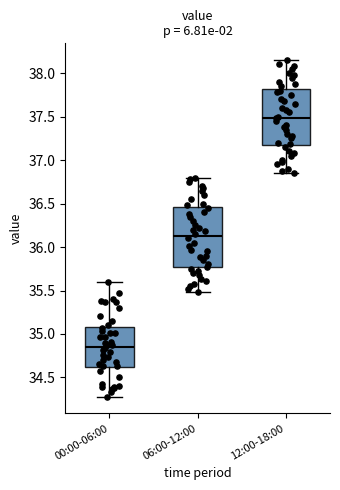

Which box has the lowest median line?

00:00-06:00